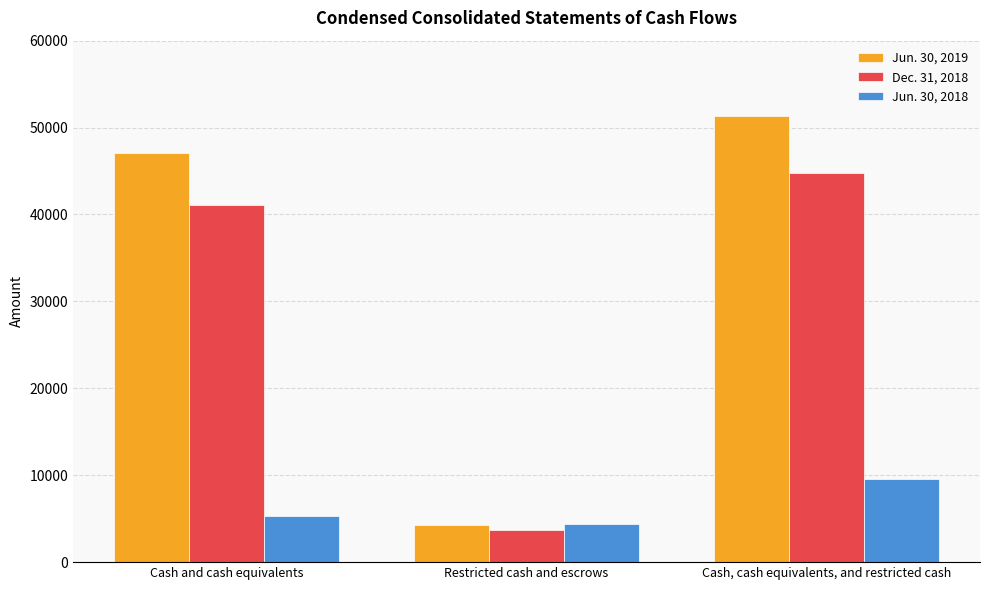

Is it true that Dec. 31, 2018 equals 3658 at Restricted cash and escrows?

True